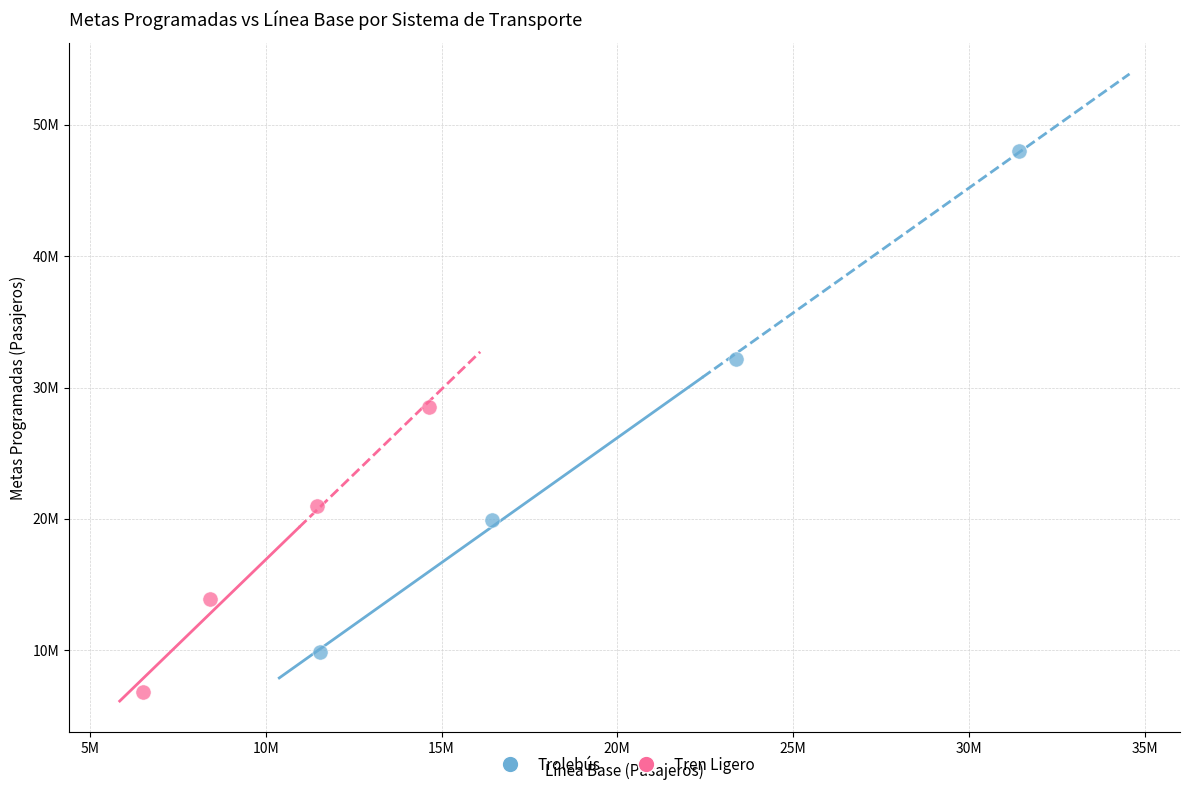

Which series contains the highest Y value?

Trolebús